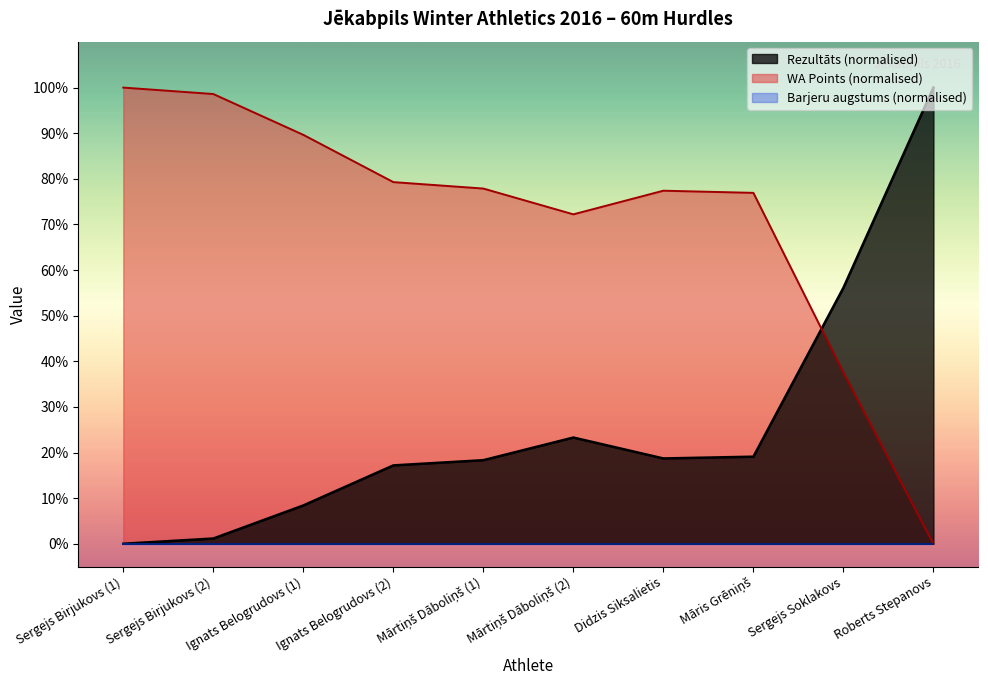

What is the total value across all series at Roberts Stepanovs?

100.0